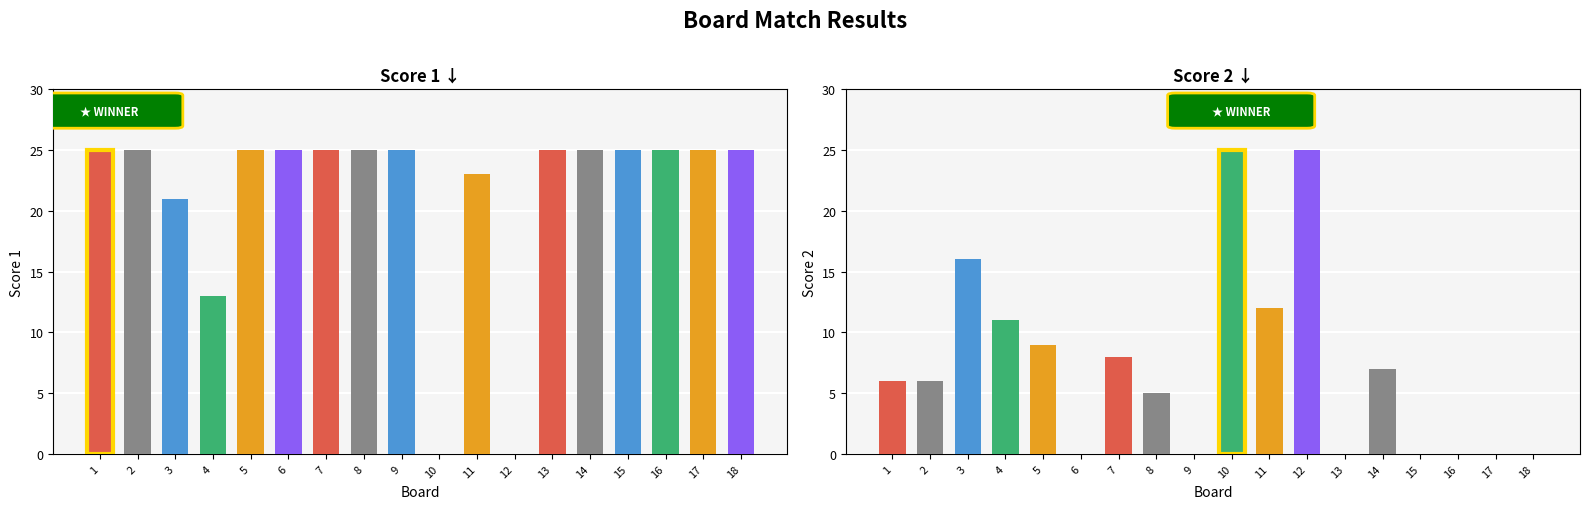

What is the difference between the second highest and minimum values in the Score 2 series?

25